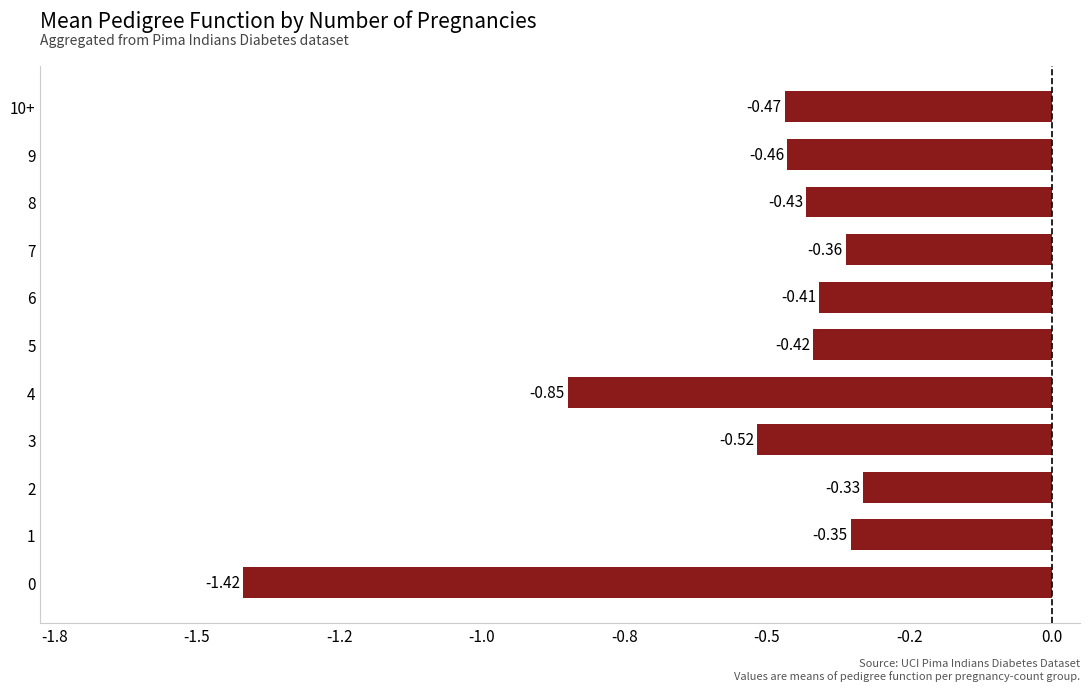

List the labels in order of value, smallest first.

0, 4, 3, 10+, 9, 8, 5, 6, 7, 1, 2